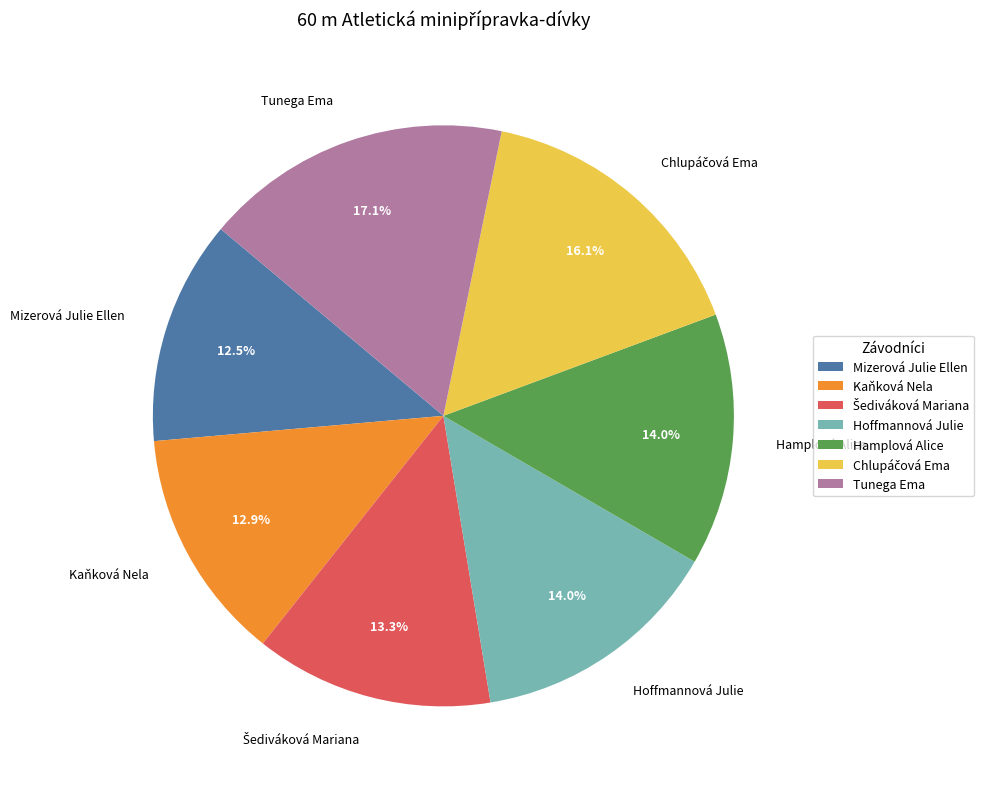

Which has a higher value, Hamplová Alice or Kaňková Nela?

Hamplová Alice